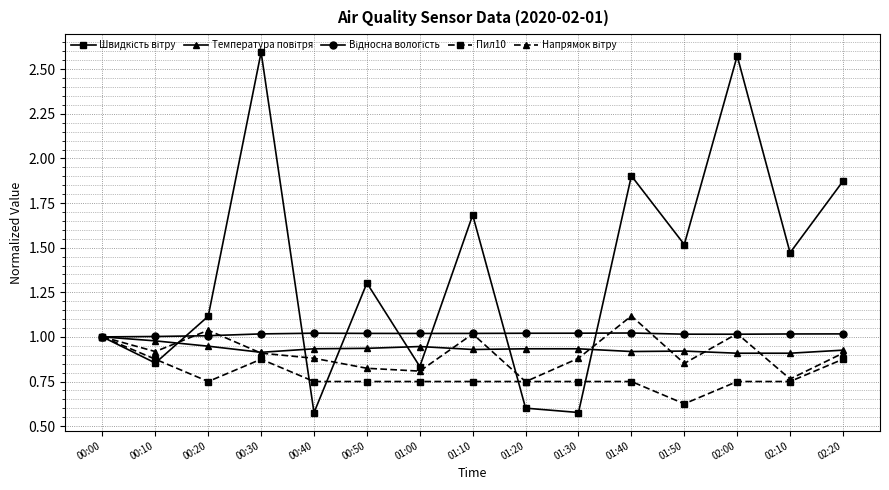

The Пил10 series shows 0.8 at 01:20. True or false?

True